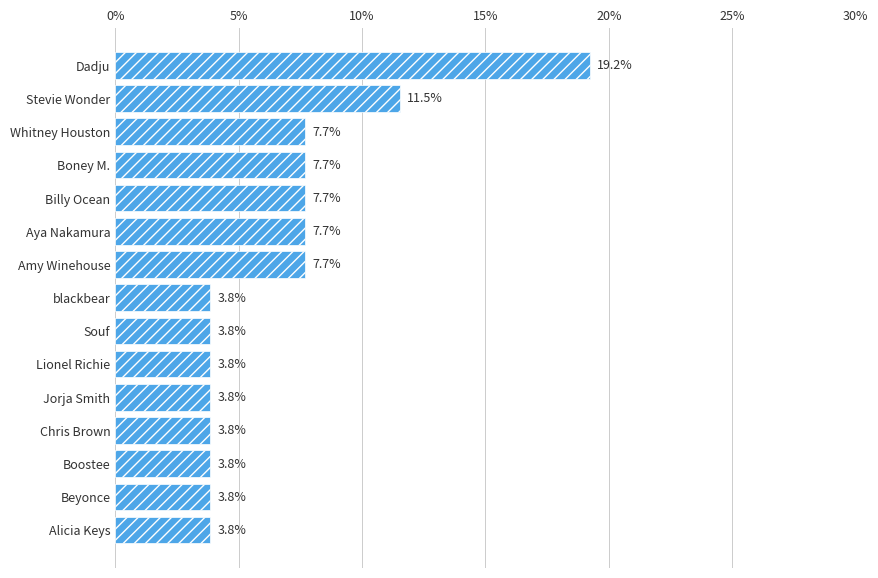

What is the difference between the second highest and minimum values?

7.7